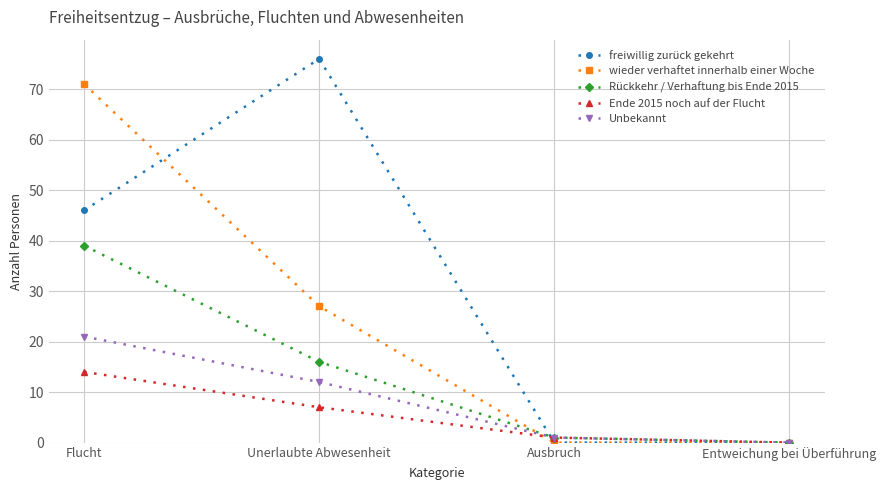

What position from the left is Ausbruch?

3